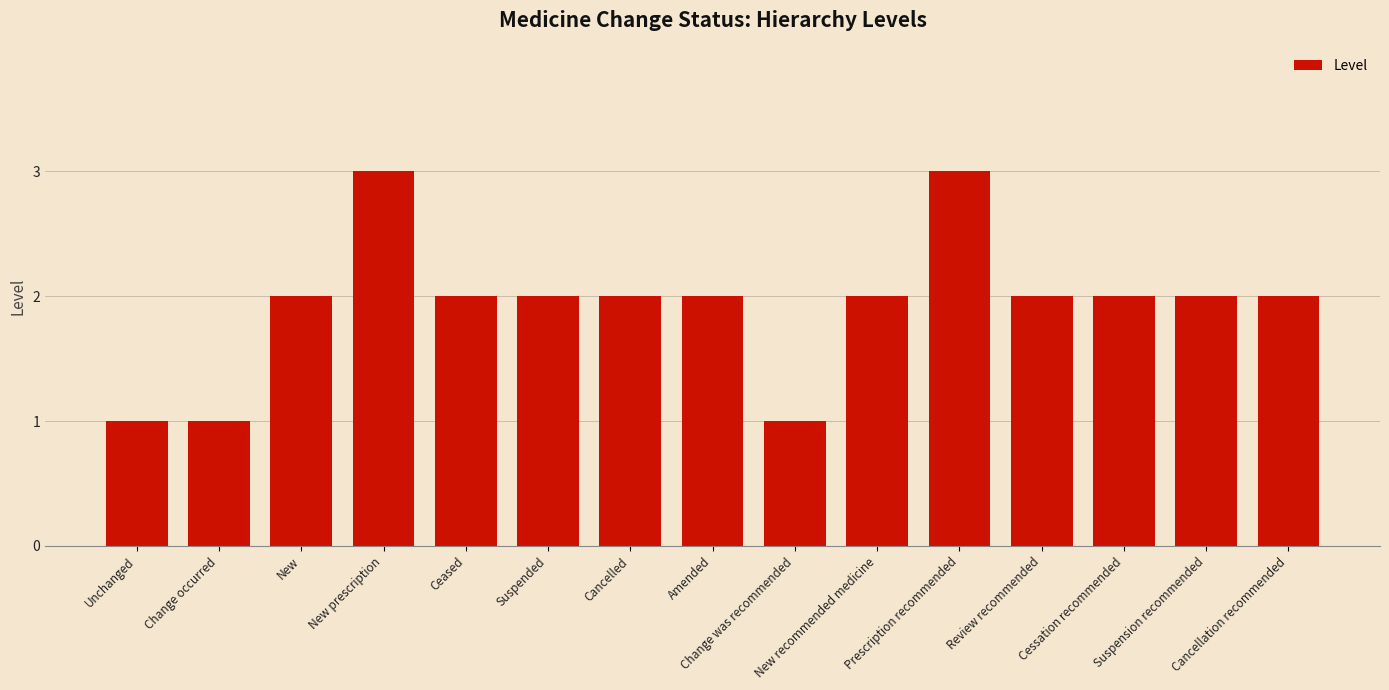

What is the value of the 15th bar from the left?

2